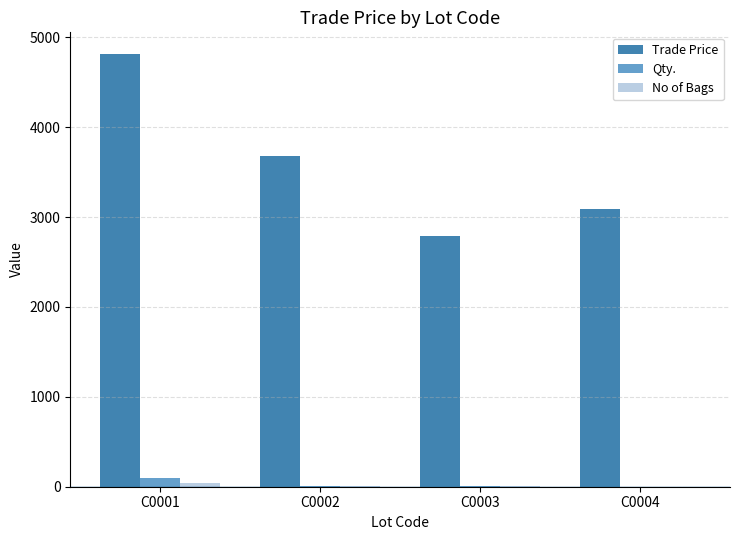

Which series has the largest total across all categories?

Trade Price